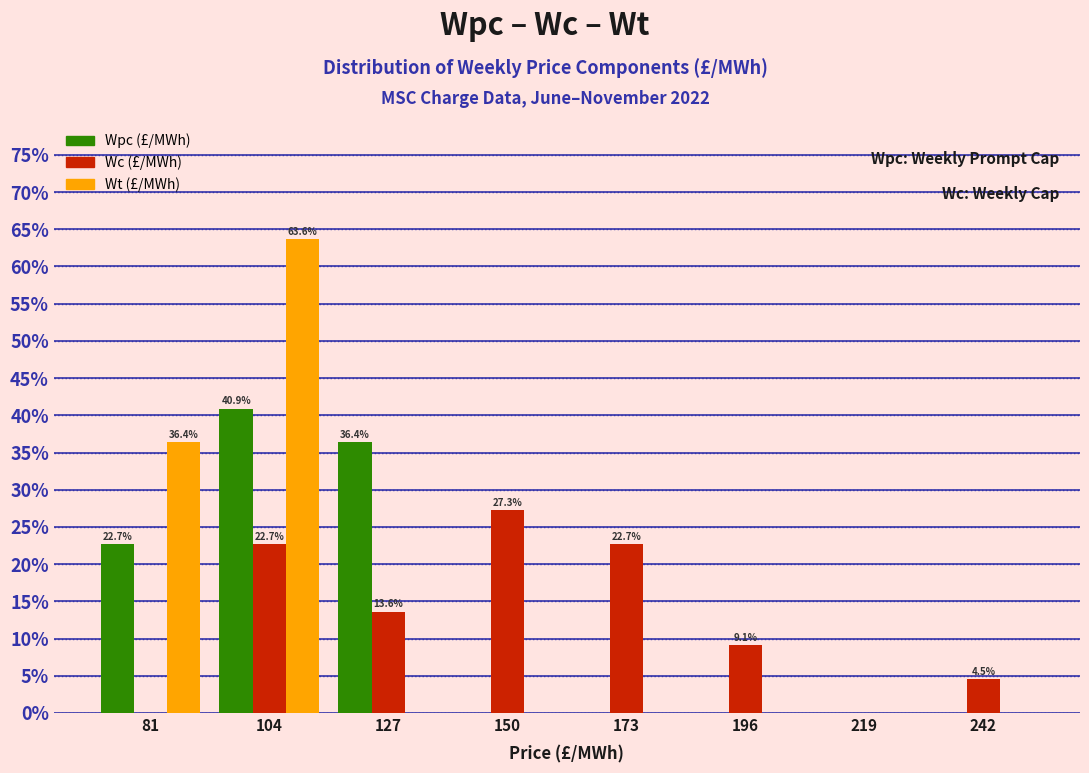

In the Wt (£/MWh) series, which range on the x-axis has the tallest bar?

90 to 115